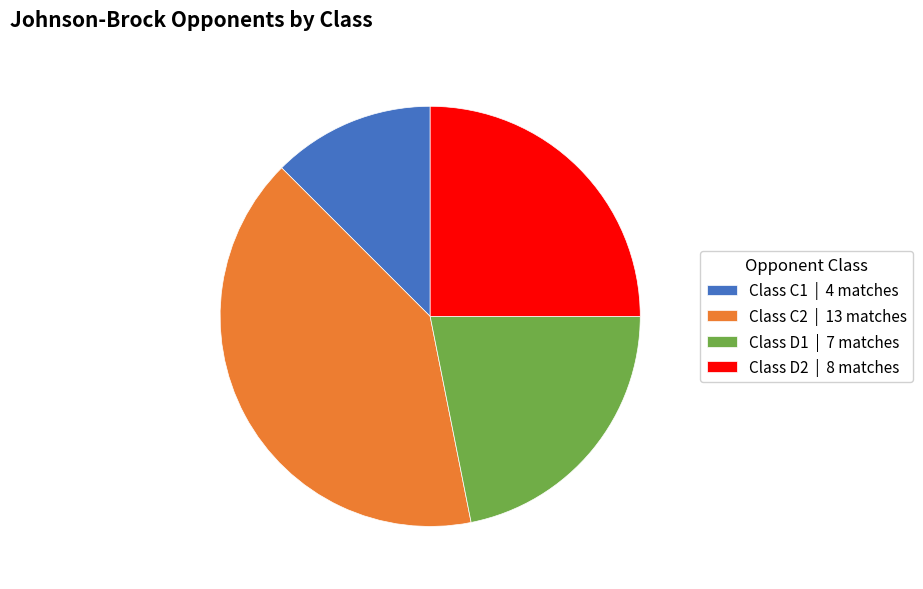

Is there any slice that represents more than half of the pie?

No